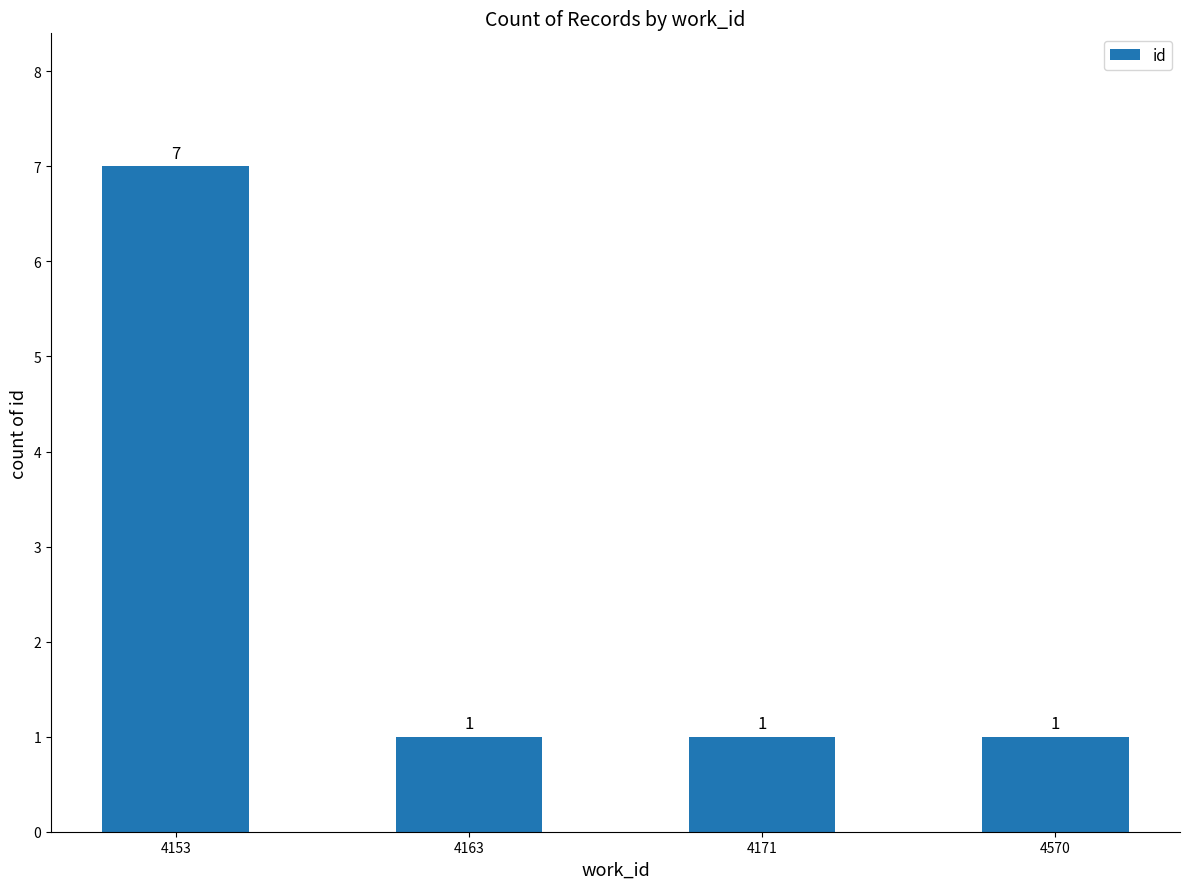

What is the value of the 2nd bar from the left?

1